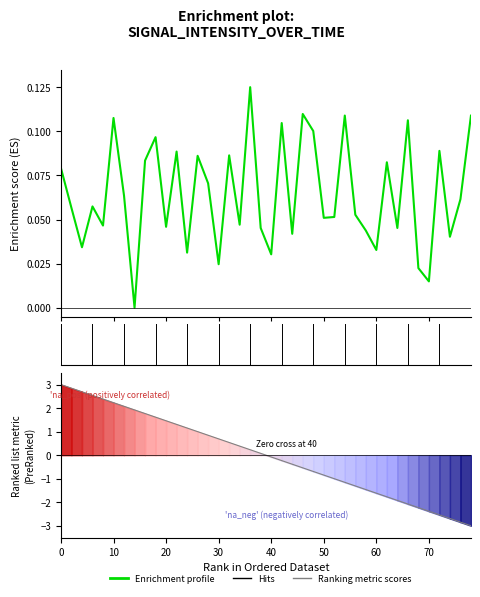

Reading left to right, what are all the values shown in this chart?

0.1	0.1	0.0	0.1	0.0	0.1	0.1	0.0	0.1	0.1	0.0	0.1	0.0	0.1	0.1	0.0	0.1	0.0	0.1	0.0	0.0	0.1	0.0	0.1	0.1	0.1	0.1	0.1	0.1	0.0	0.0	0.1	0.0	0.1	0.0	0.0	0.1	0.0	0.1	0.1